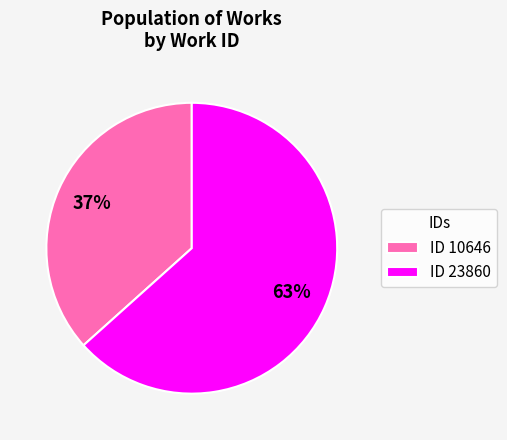

How many slices are in this pie chart?

2